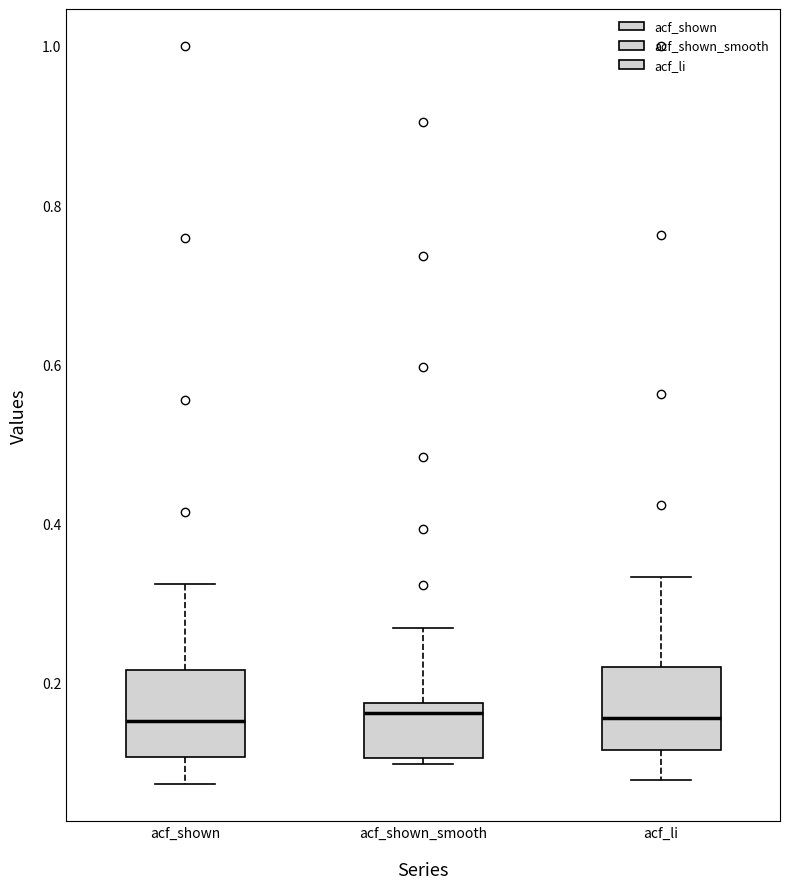

Reading left to right, read every box against the y-axis: the position of its median line, the range the box covers, and the ends of its whiskers. The values are not printed on the chart, so give them approximately, as read against the axis.

acf_shown: median 0.16, box 0.10 to 0.22, whiskers 0.08 to 0.32
acf_shown_smooth: median 0.16, box 0.10 to 0.18, whiskers 0.10 (just below the box's lower edge) to 0.26
acf_li: median 0.16, box 0.12 to 0.22, whiskers 0.08 to 0.34